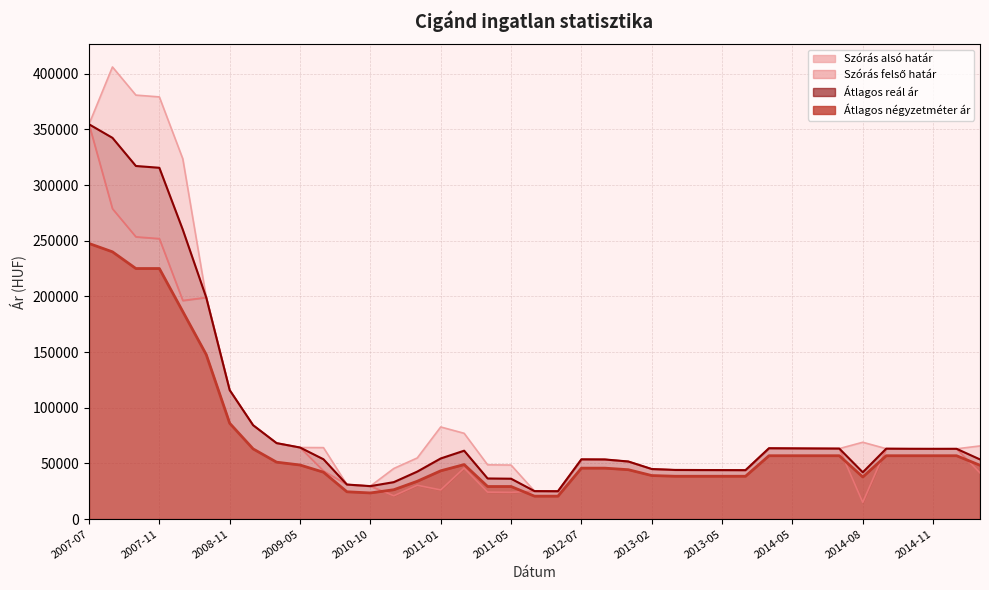

List the series in order of their peak value, lowest first.

Átlagos négyzetméter ár, Szórás alsó határ, Átlagos reál ár, Szórás felső határ